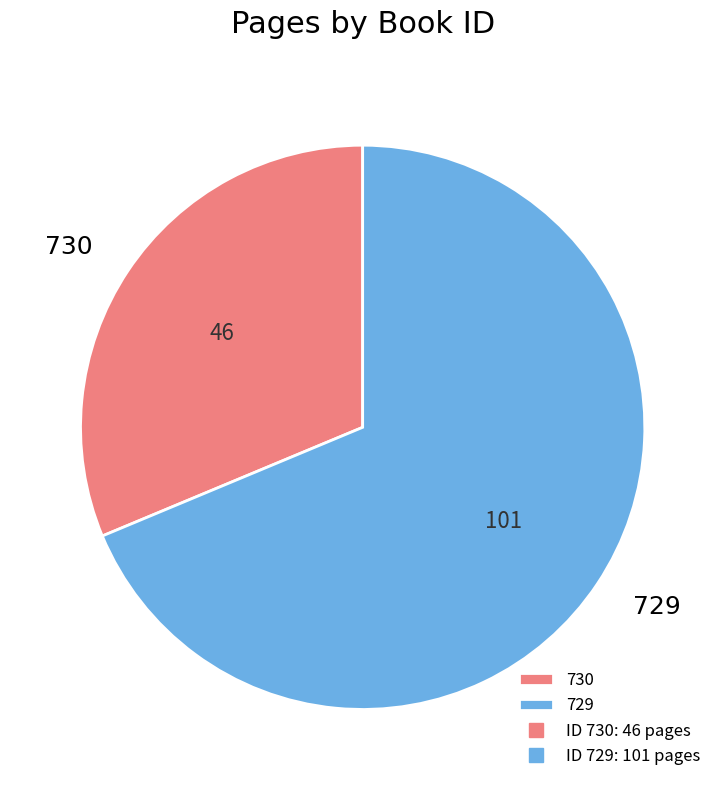

Which slice is the largest?

729